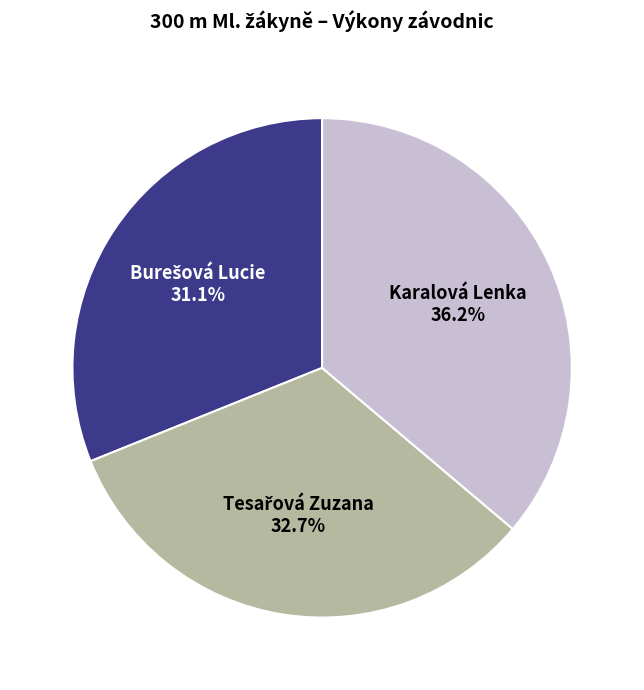

Does any single category account for the majority?

No